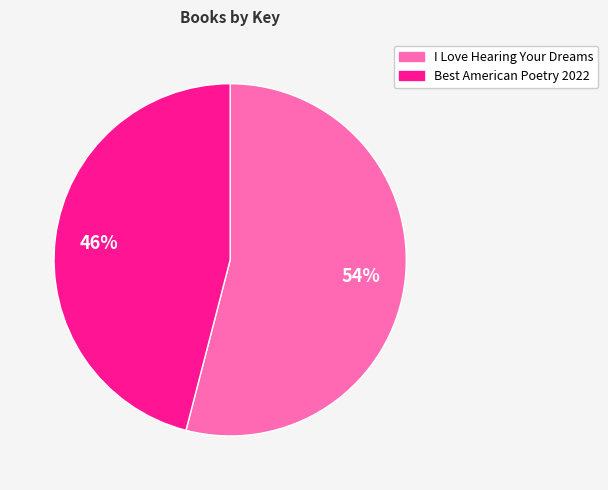

Approximately how many times larger is the value at Best American Poetry 2022 compared to I Love Hearing Your Dreams?

0.9